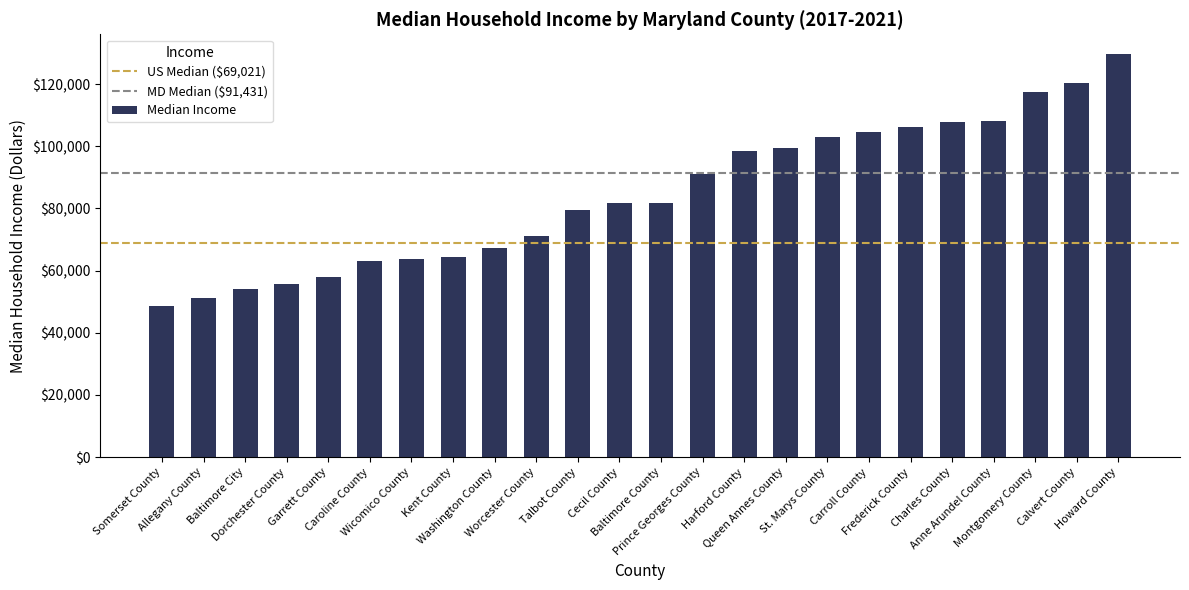

True or false: the data shows 106129 at Frederick County.

True